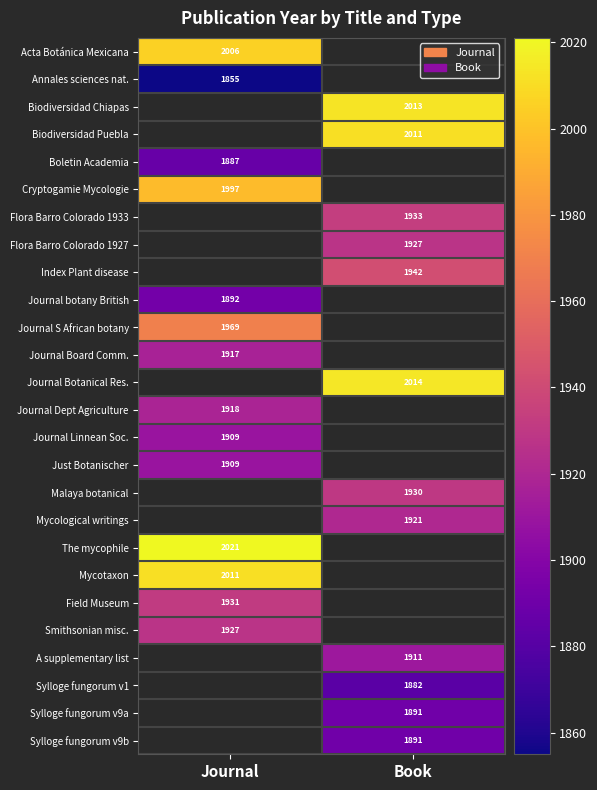

Which label corresponds to the largest value in the chart?

Journal